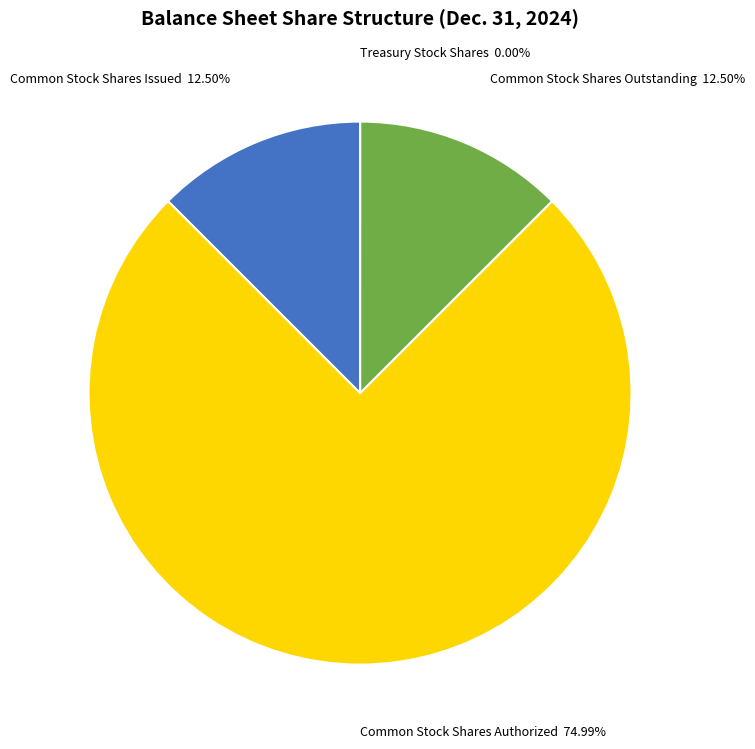

Is there any slice that represents more than half of the pie?

Yes